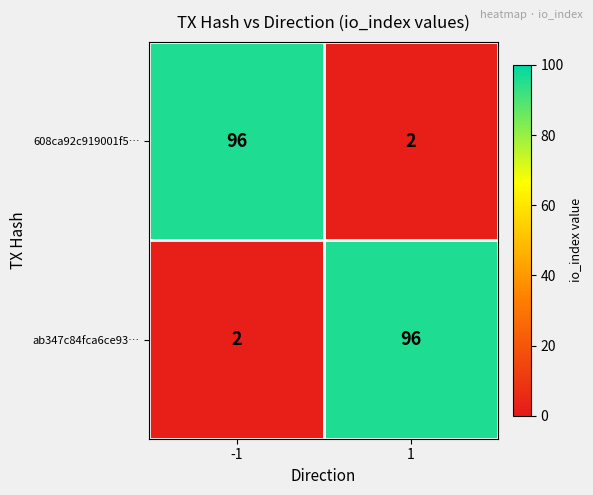

True or false: ab347c84fca6ce93… has a value of 171 at 1.

False